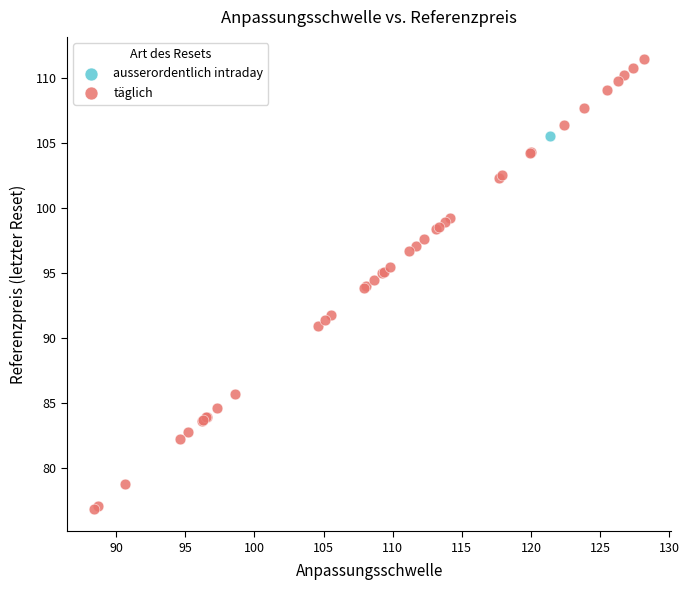

What are all the series names shown in the legend?

ausserordentlich intraday, täglich